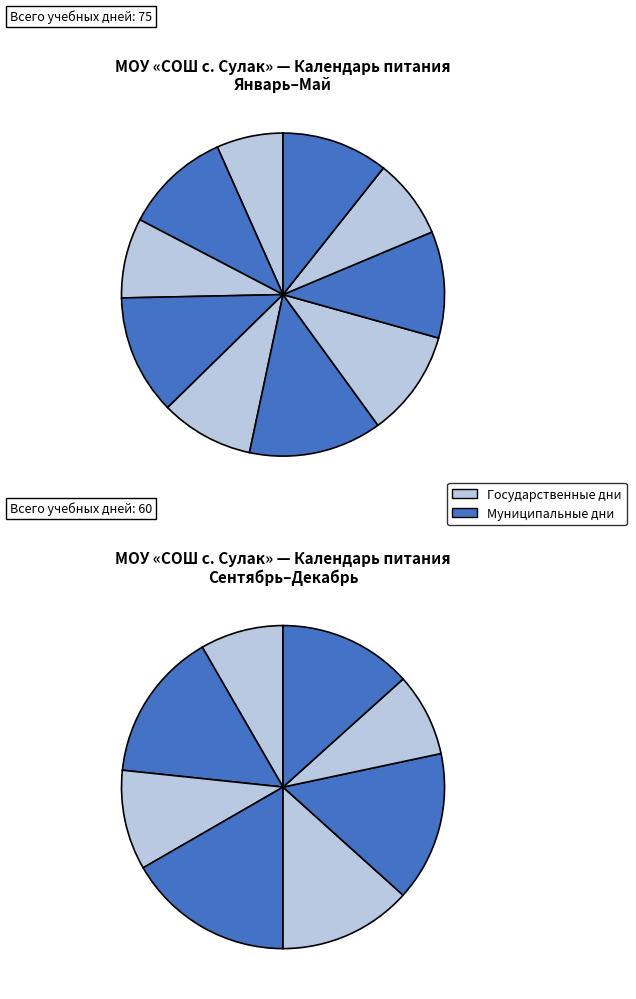

What percentage is the сентябрь slice, to the nearest percent?

11%